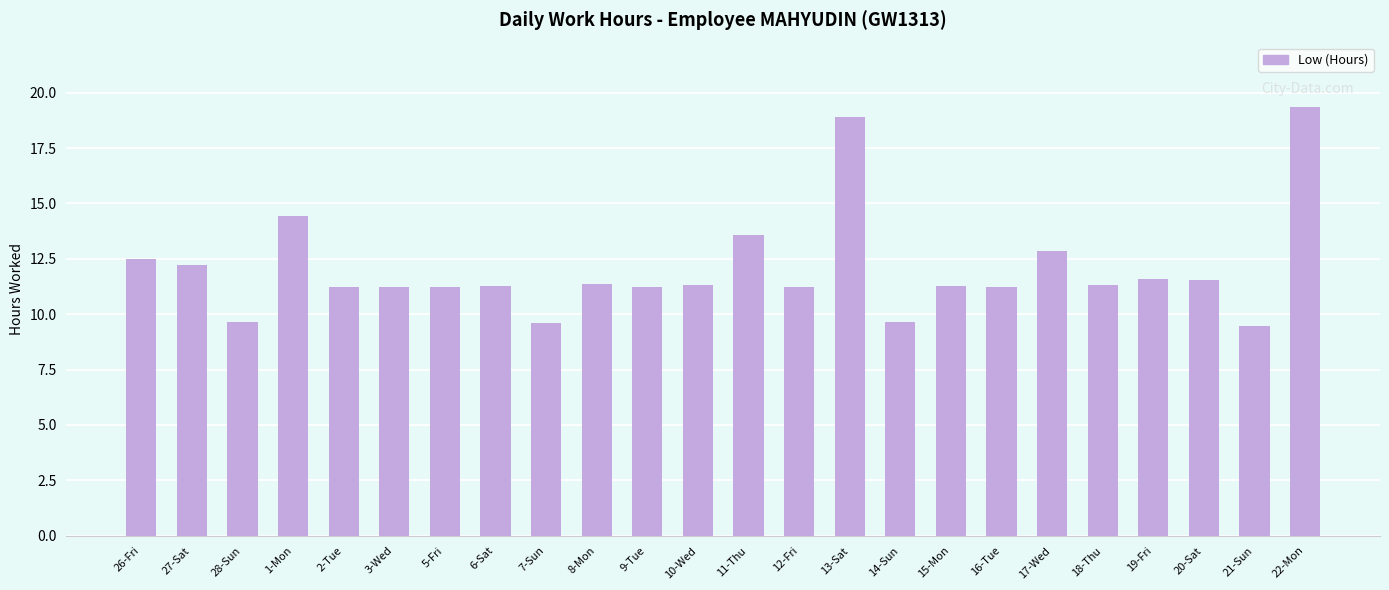

What is the approximate value at 17-Wed?

12.8